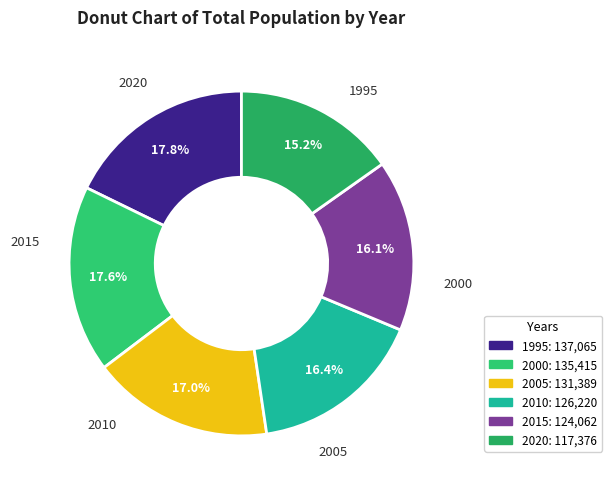

Does 2015 represent more than half of the total?

No